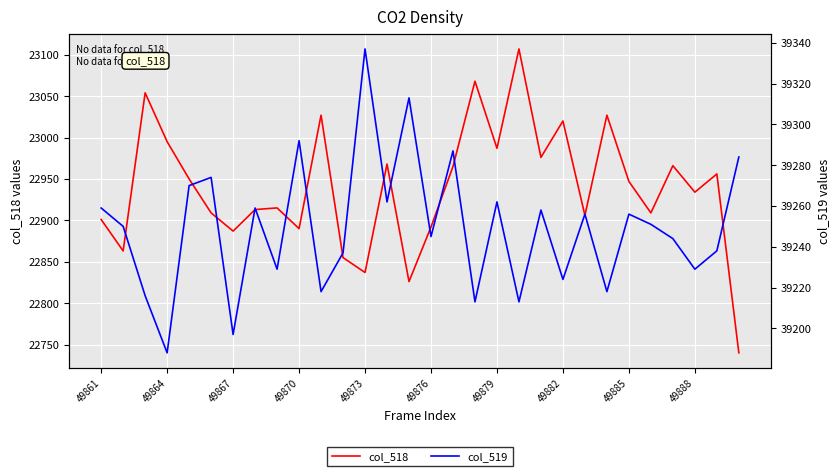

At how many categories does at least one series exceed 37273?

30